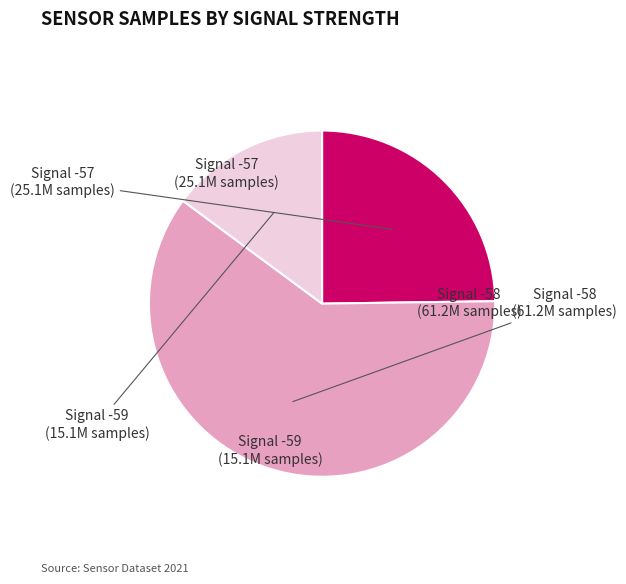

Is there a majority slice in this chart?

Yes